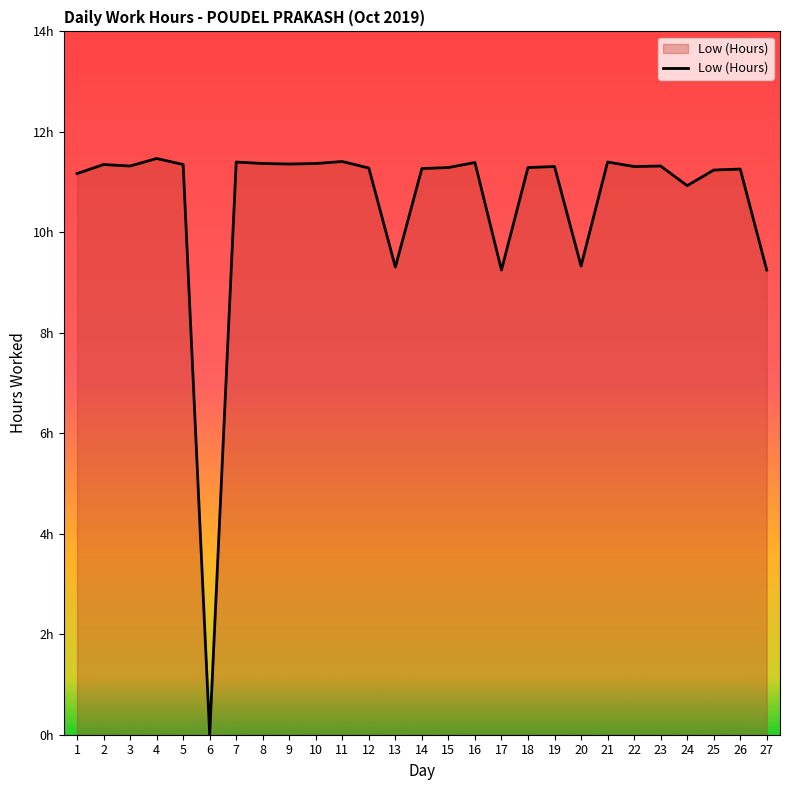

Does the chart display data point markers on the line(s)?

No